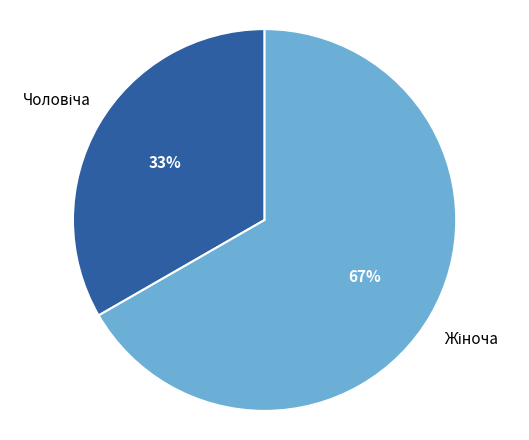

To the nearest percent, what is the average slice percentage?

50%